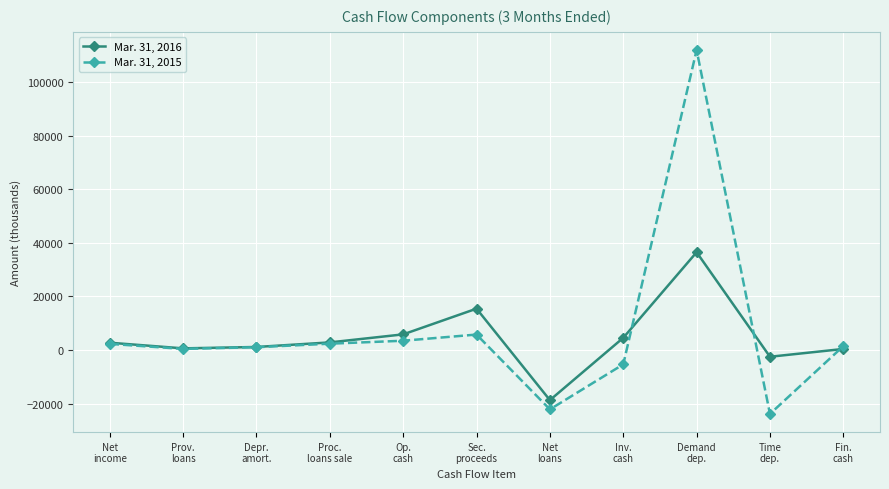

What are all the series names shown in the legend?

Mar. 31, 2016, Mar. 31, 2015